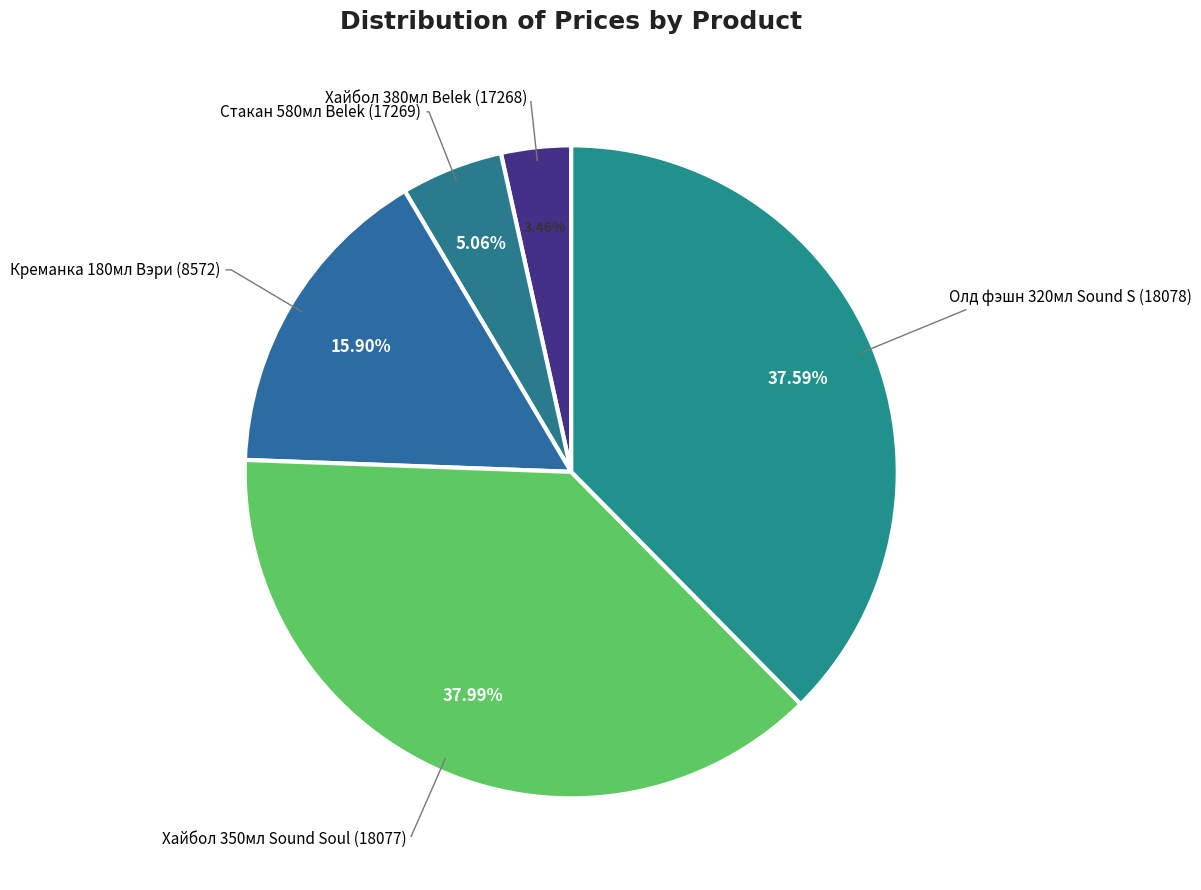

Is there any slice that represents more than half of the pie?

No